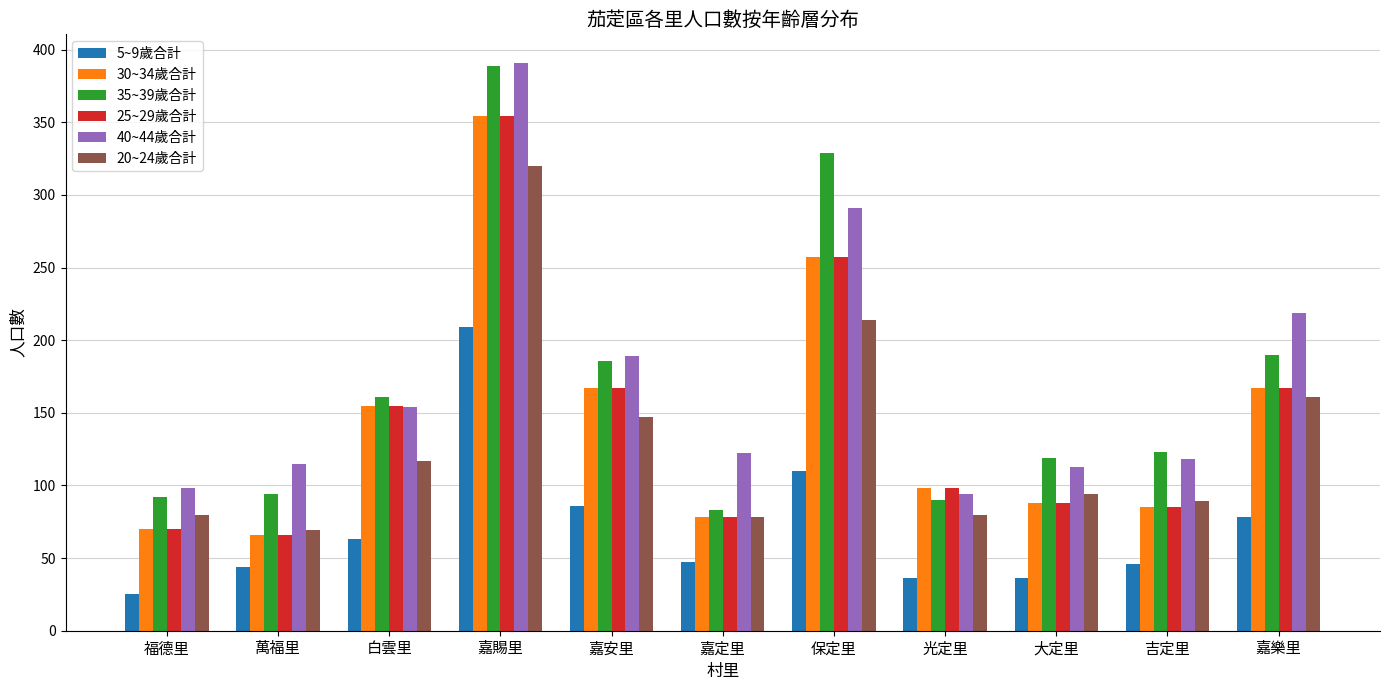

At which label does 35~39歲合計 reach its minimum?

嘉定里